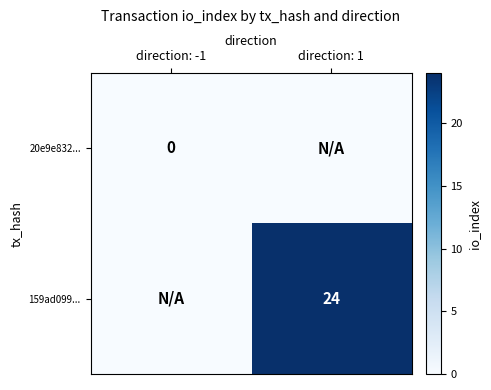

True or false: 159ad099... has a value of 24 at direction: 1.

True